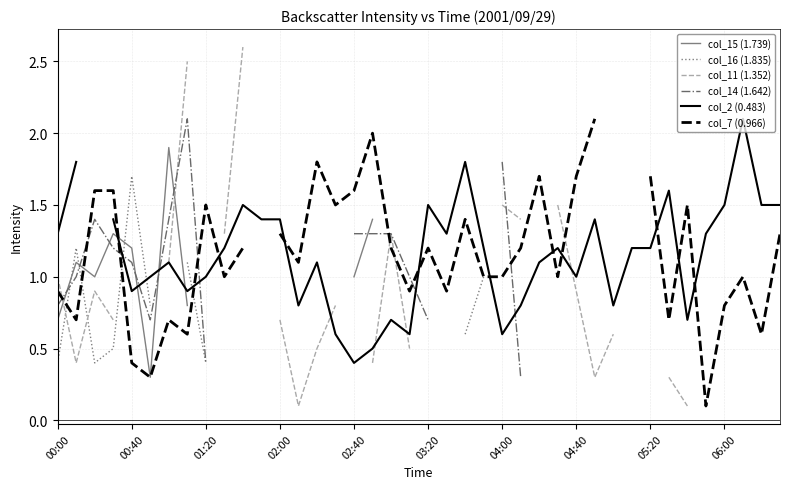

True or false: col_2 (0.483) and col_16 (1.835) intersect in this chart.

True